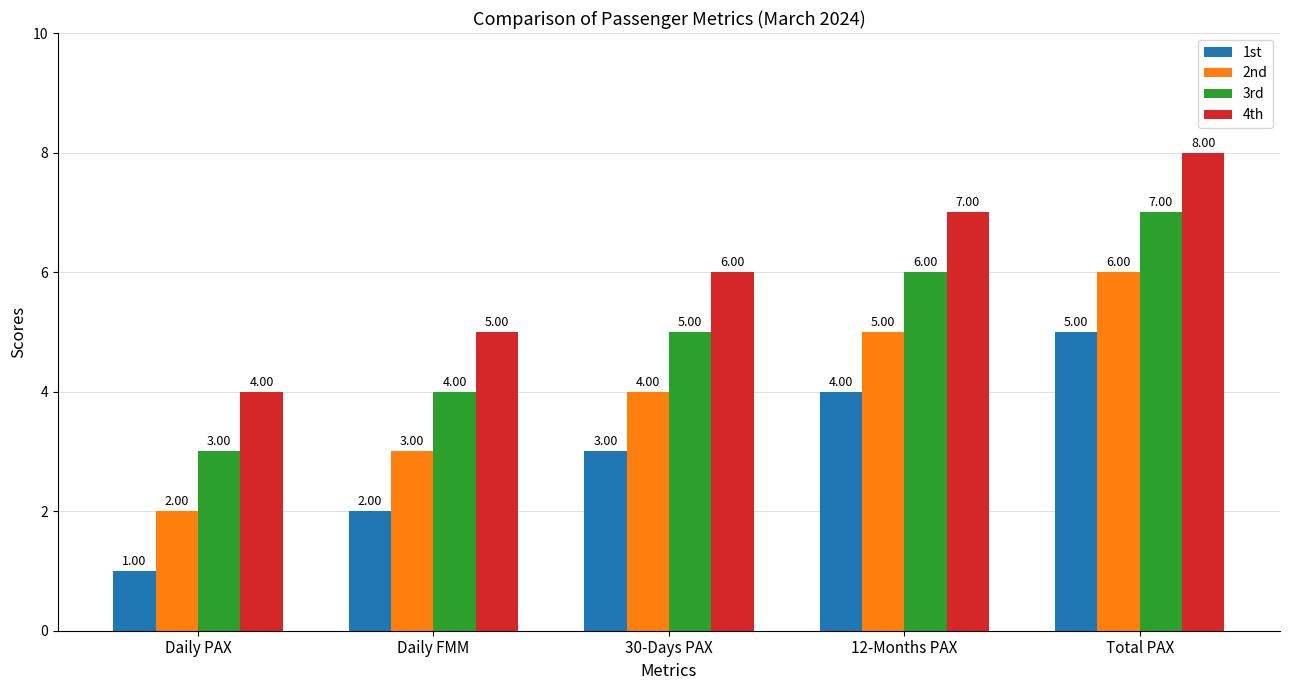

What is the label of the 2nd bar from the left?

Daily FMM